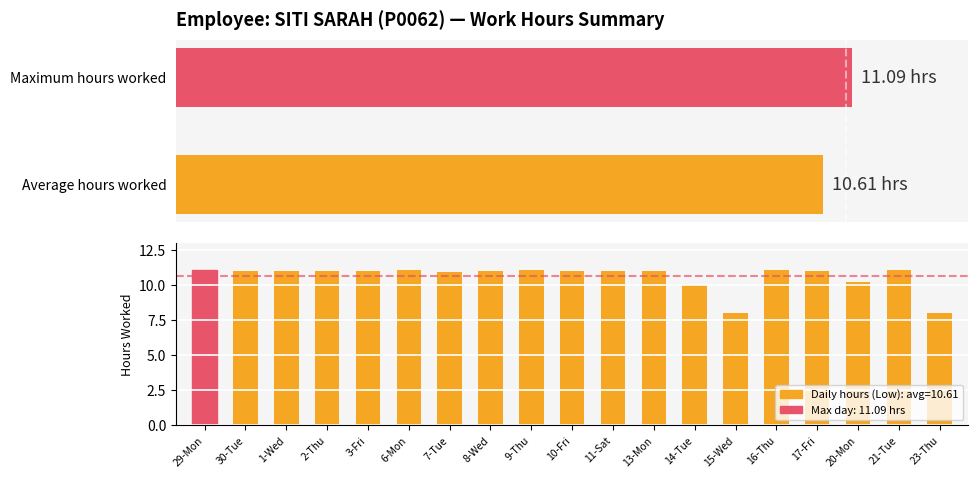

What is the change in value from 30-Tue to 23-Thu?

-3.0